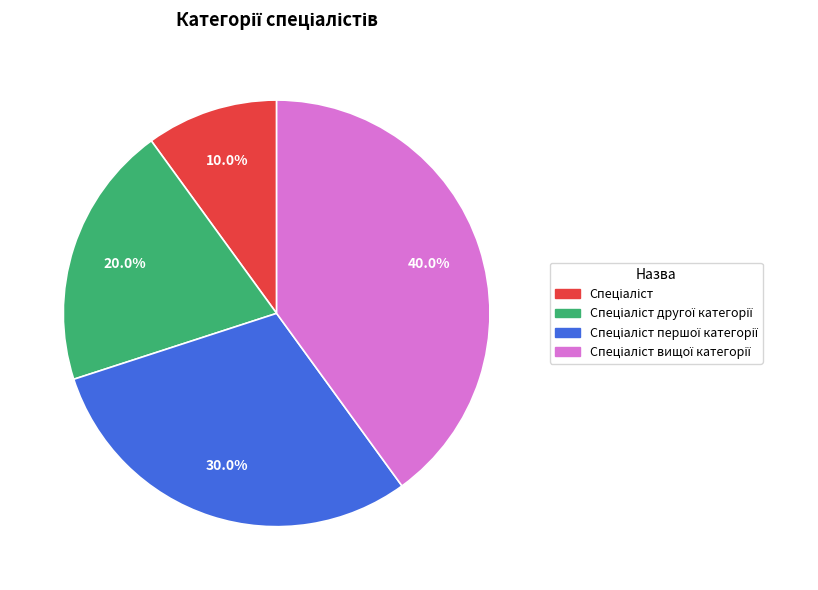

Is there any slice that represents more than half of the pie?

No